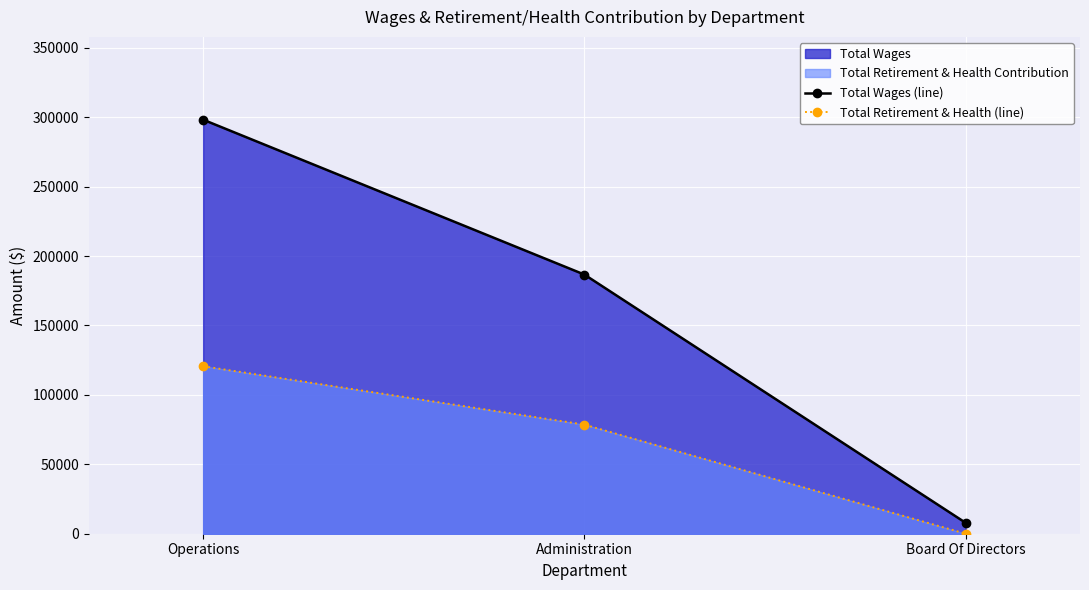

What value does the Total Wages (line) series have at Operations, to the nearest 50?

298250